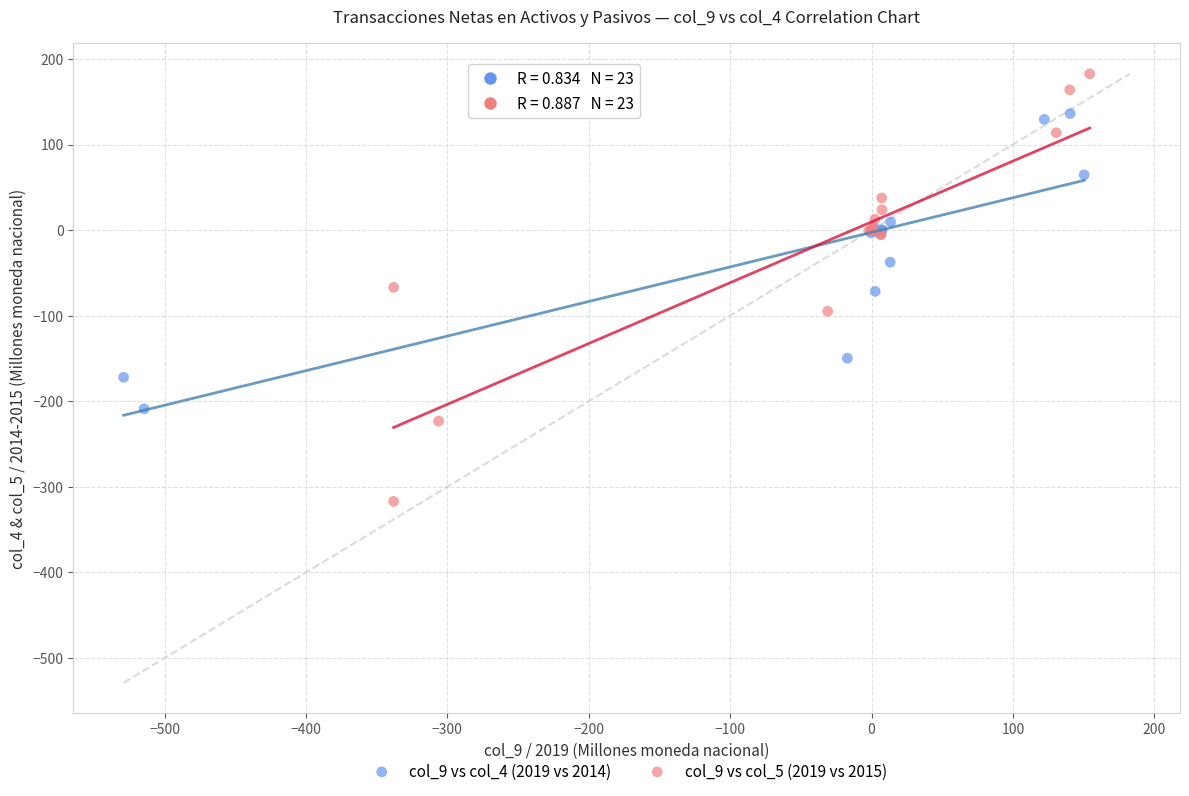

Which series contains the lowest Y value?

col_9 vs col_5 (2019 vs 2015)